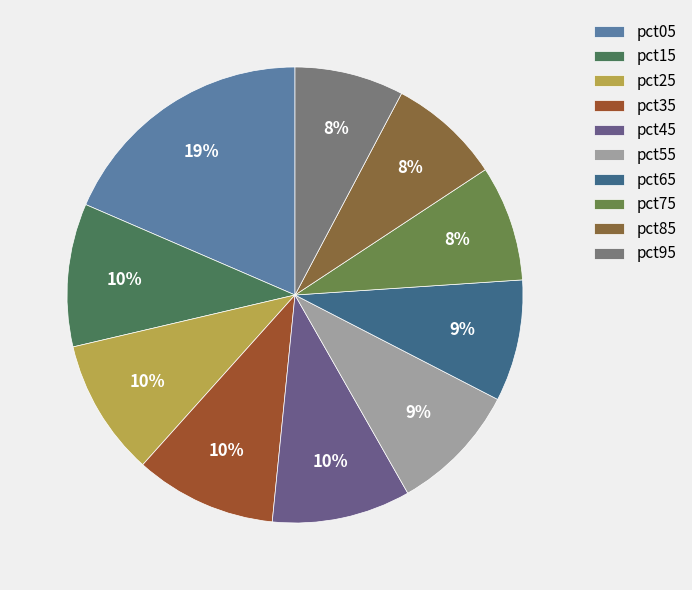

Approximately how many times larger is the value at pct75 compared to pct25?

0.8